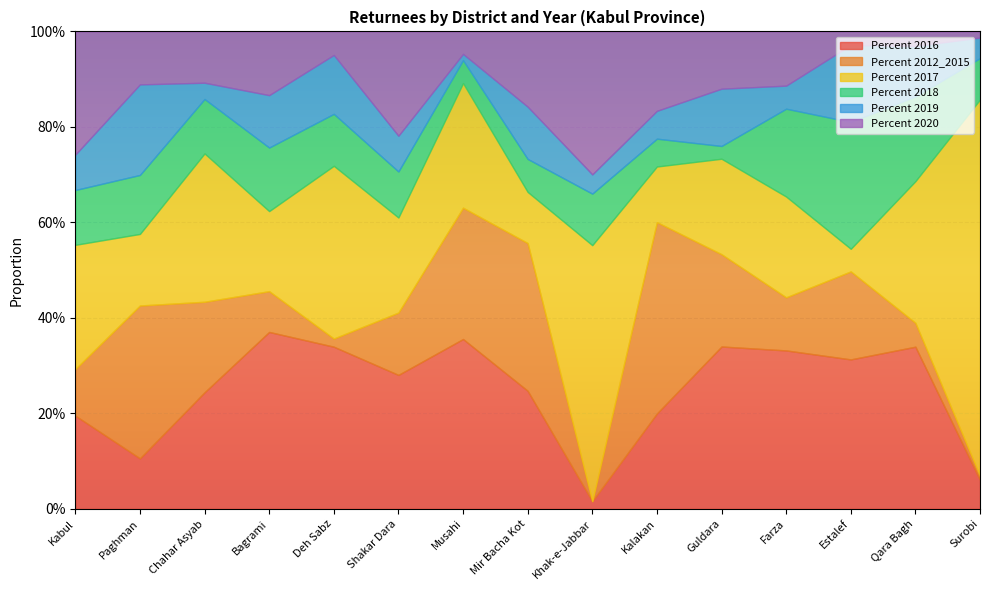

What are all the series names shown in the legend?

Percent 2016, Percent 2012_2015, Percent 2017, Percent 2018, Percent 2019, Percent 2020